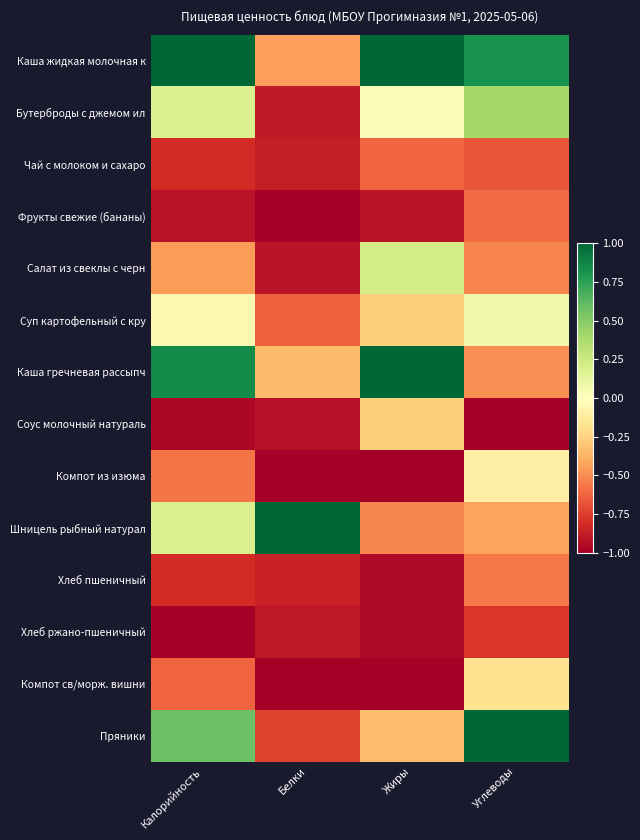

Rank the series by their maximum value, from lowest to highest.

Хлеб ржано-пшеничный, Чай с молоком и сахаро, Фрукты свежие (бананы), Хлеб пшеничный, Соус молочный натураль, Компот св/морж. вишни, Компот из изюма, Суп картофельный с кру, Салат из свеклы с черн, Бутерброды с джемом ил, Каша жидкая молочная к, Каша гречневая рассыпч, Шницель рыбный натурал, Пряники